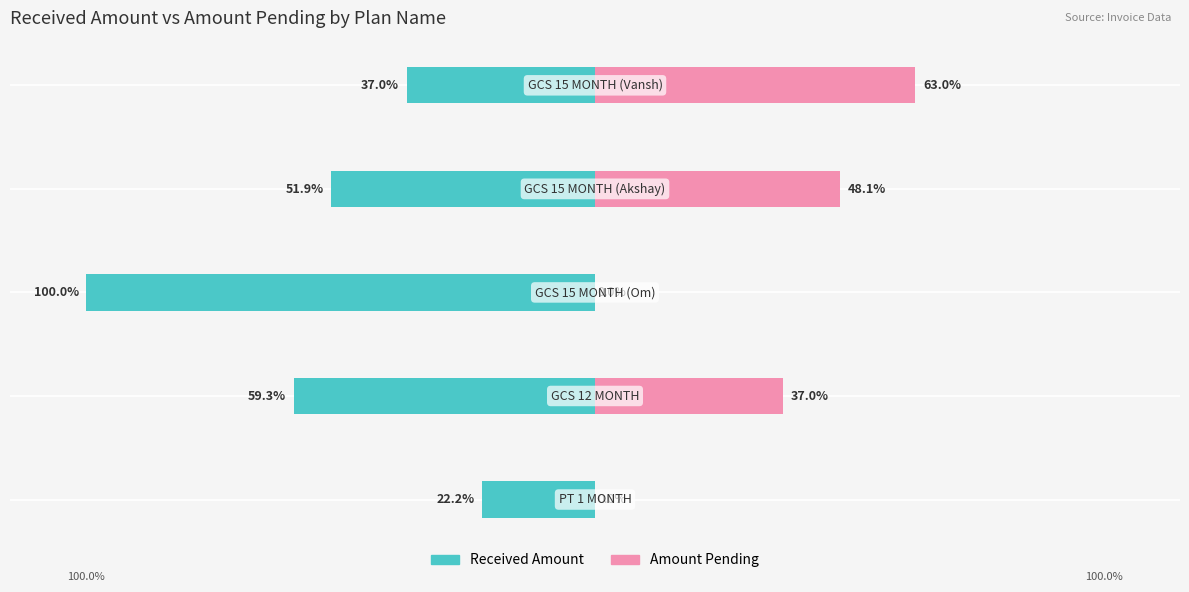

At how many categories does at least one series exceed -16?

5